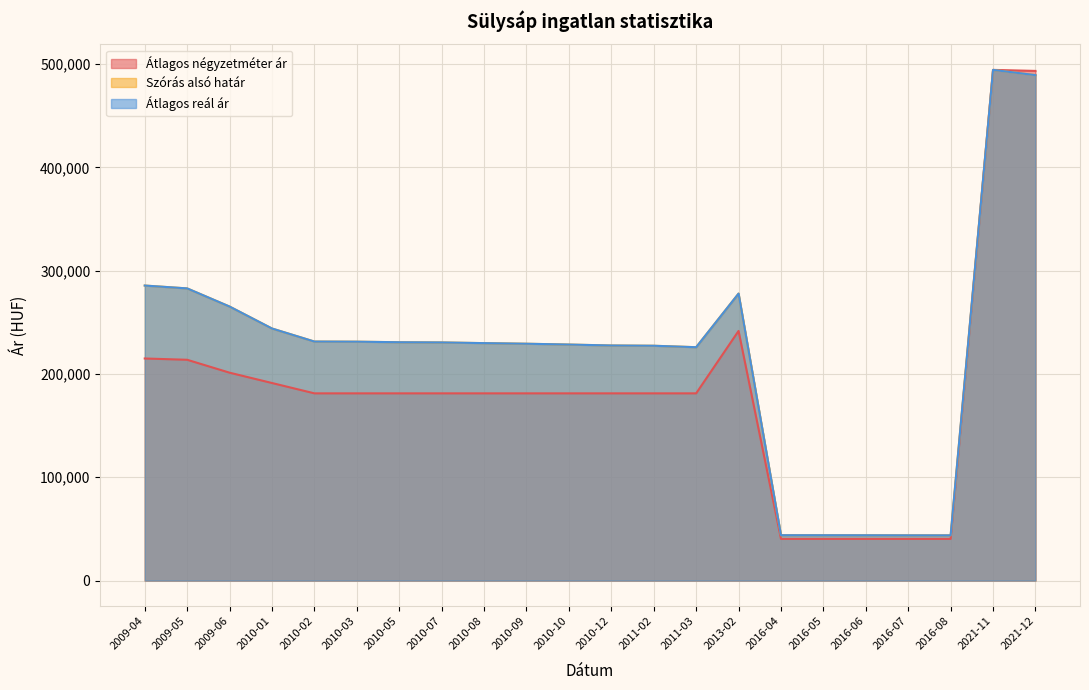

The Szórás alsó határ series shows 231400 at 2010-02. True or false?

True